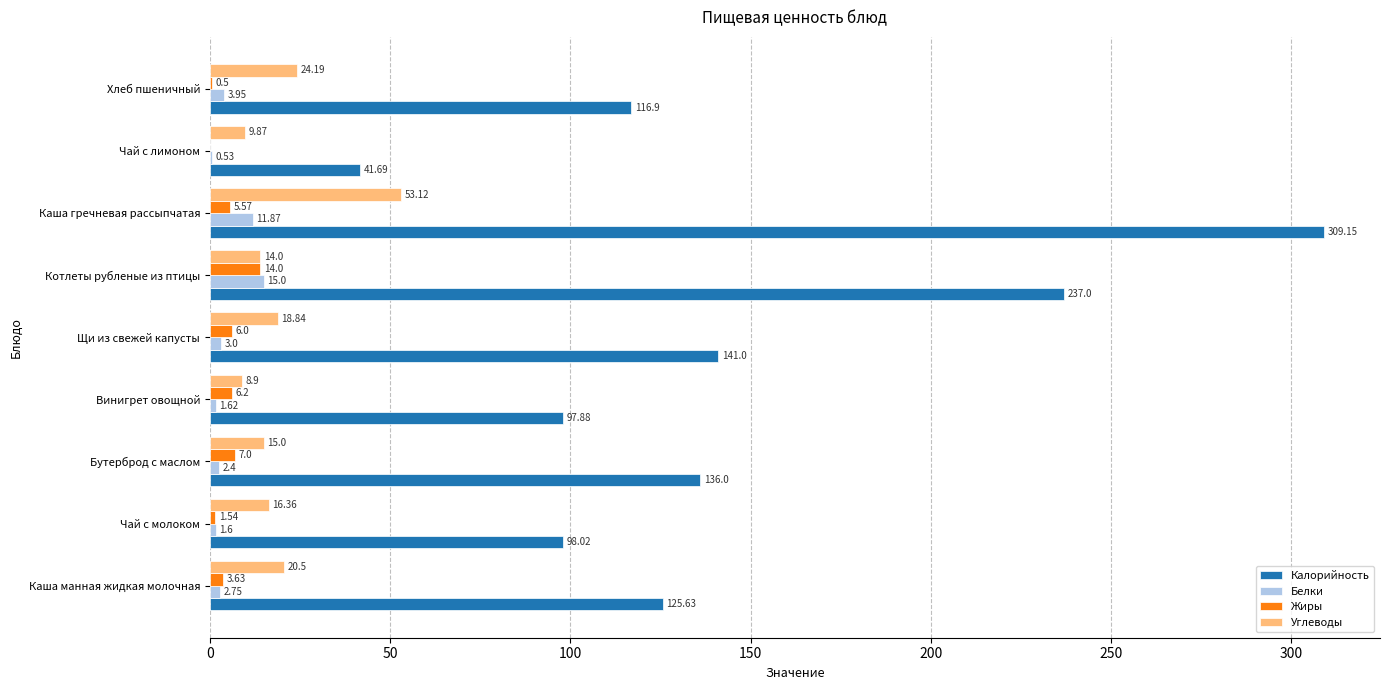

What is the total value across all series at Чай с лимоном?

52.1